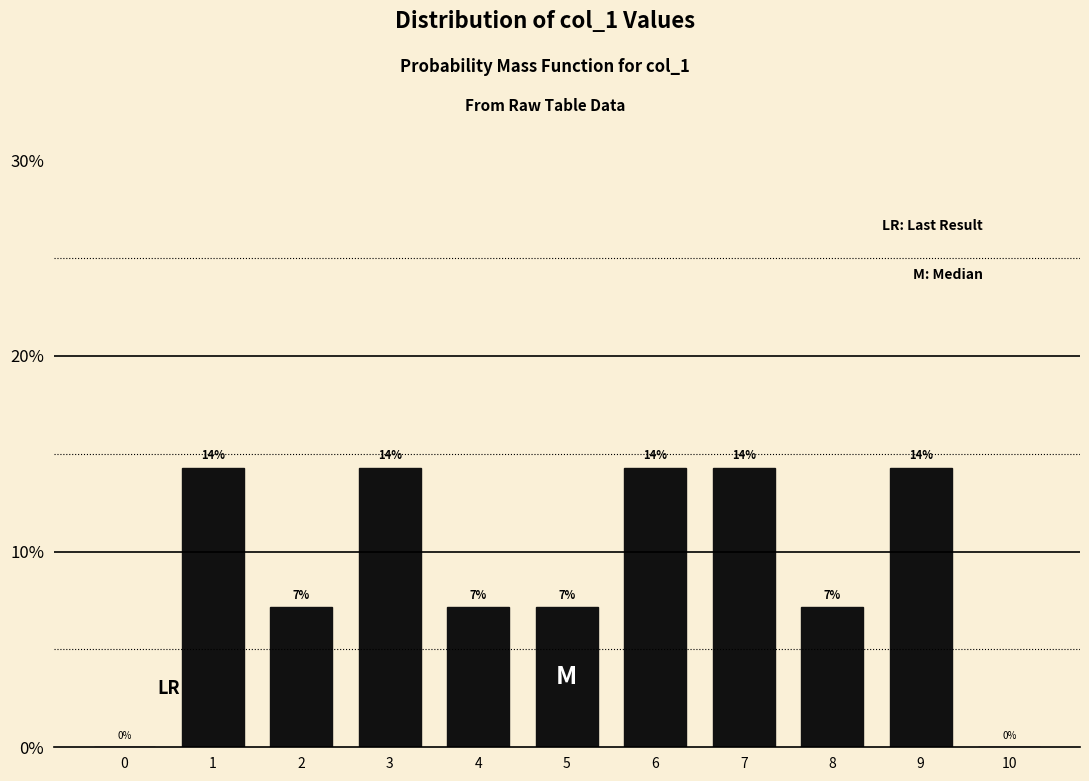

Are the bars horizontal?

No